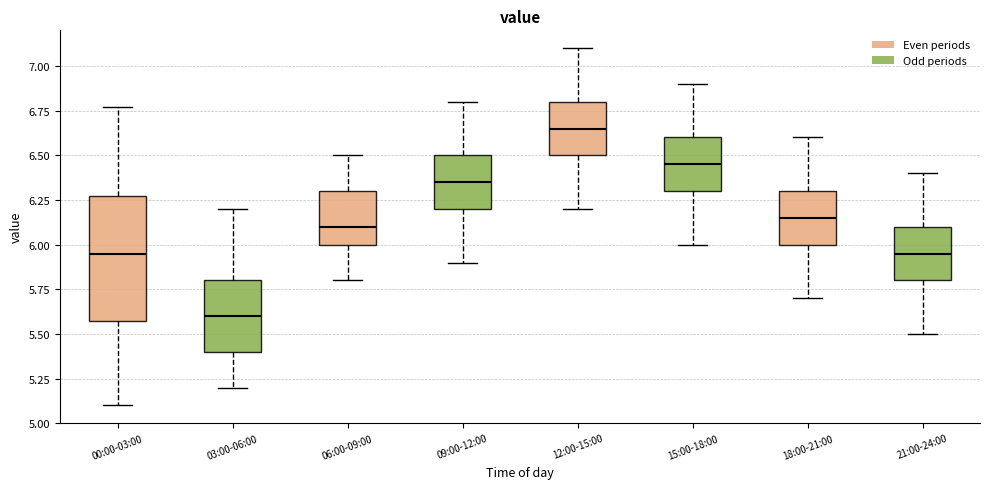

Which box's median line is the lowest?

03:00-06:00